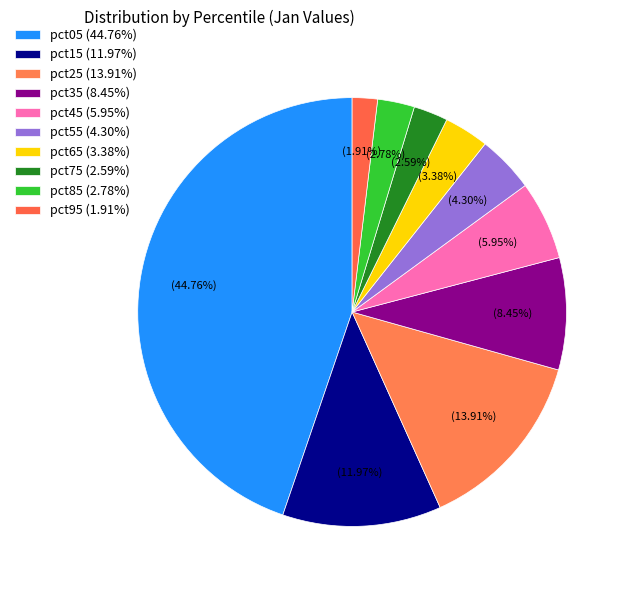

Count the number of slices in the pie.

10